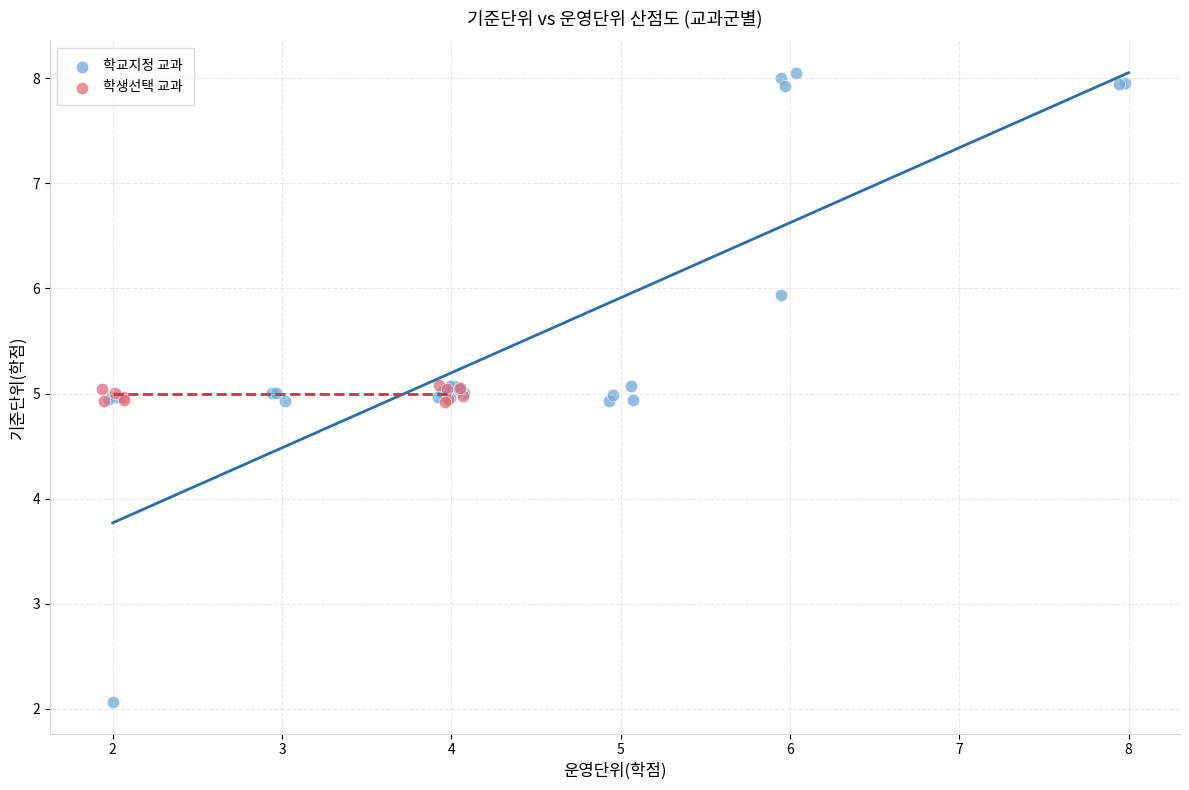

What are all the series names shown in the legend?

학교지정 교과, 학생선택 교과